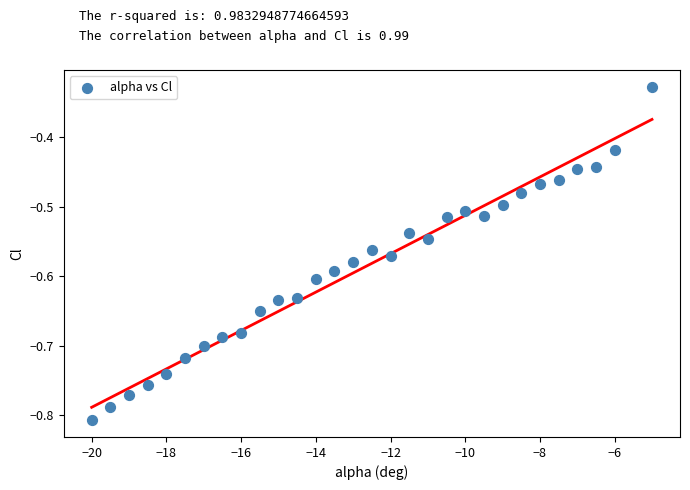

What is the range of Y values (max minus min)?

0.5